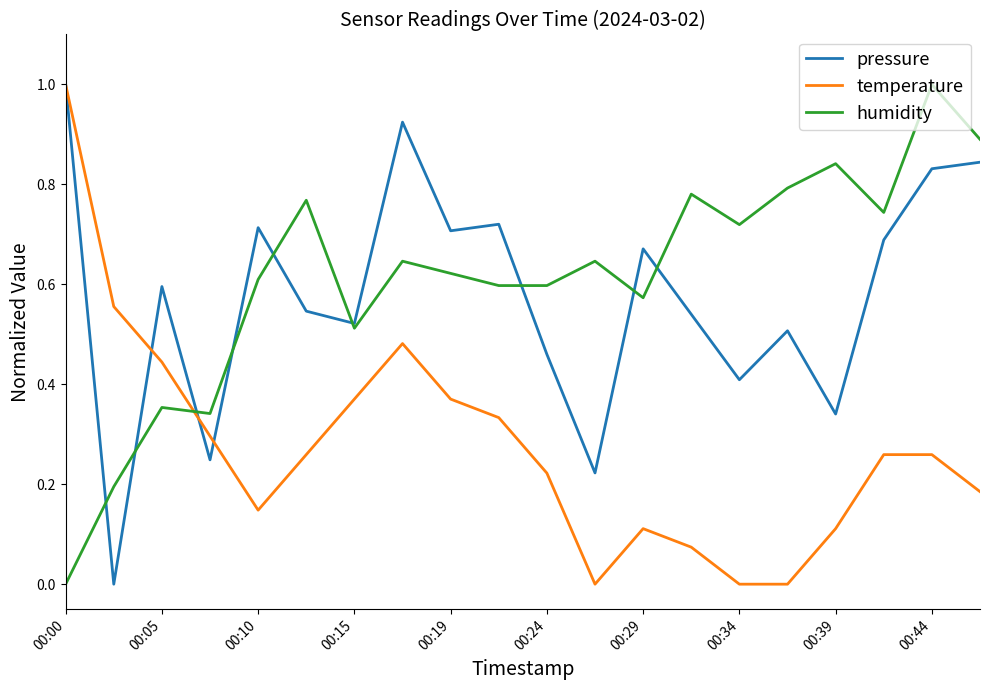

What is the maximum value for pressure?

1.0